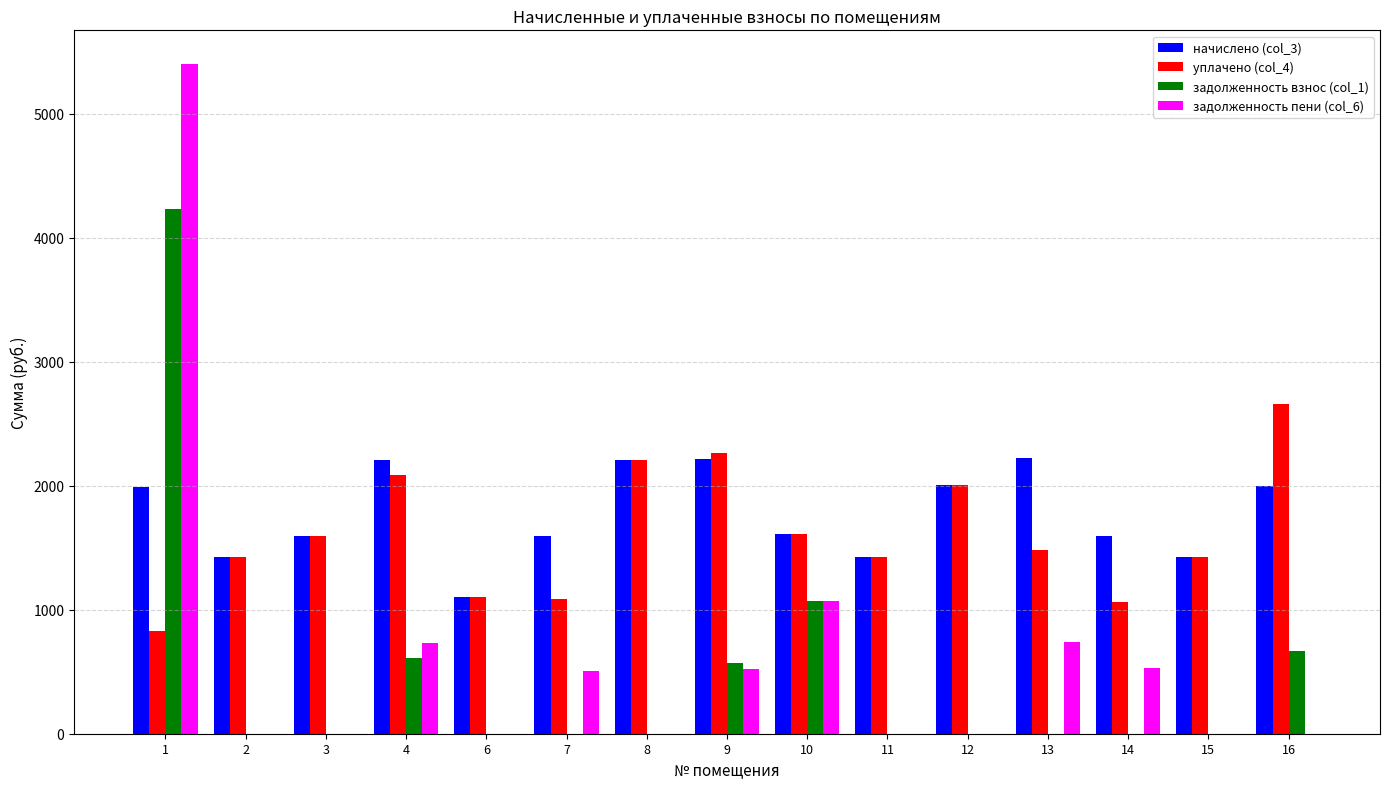

Which label corresponds to the largest value in the chart?

1